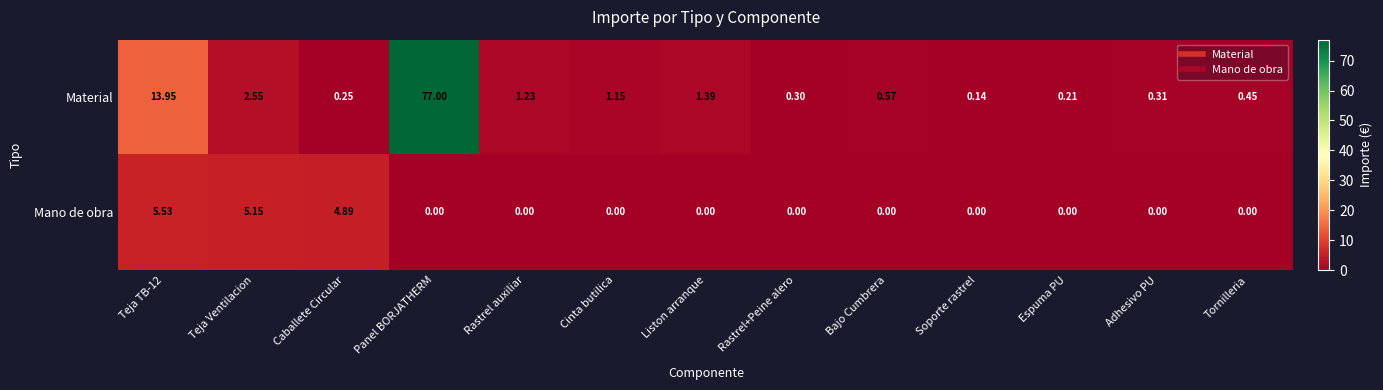

Which series has the widest spread of values?

Material